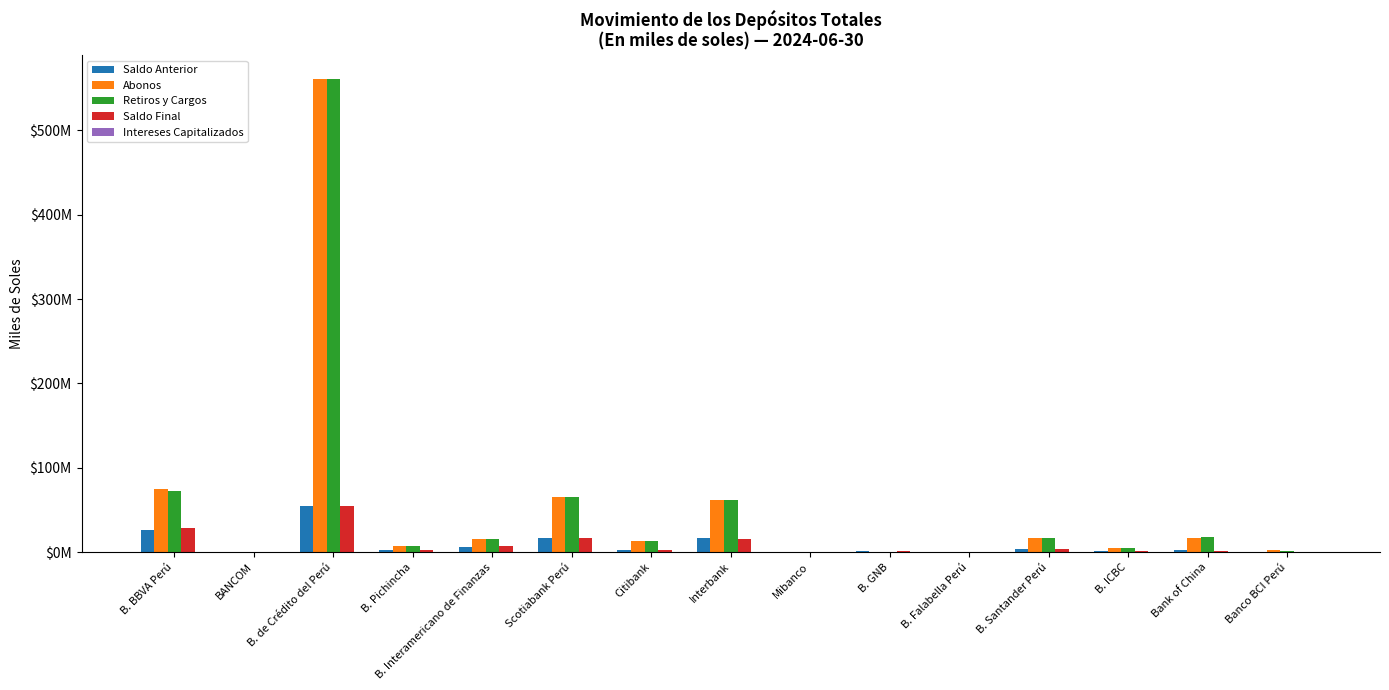

Does the chart contain stacked bars?

No